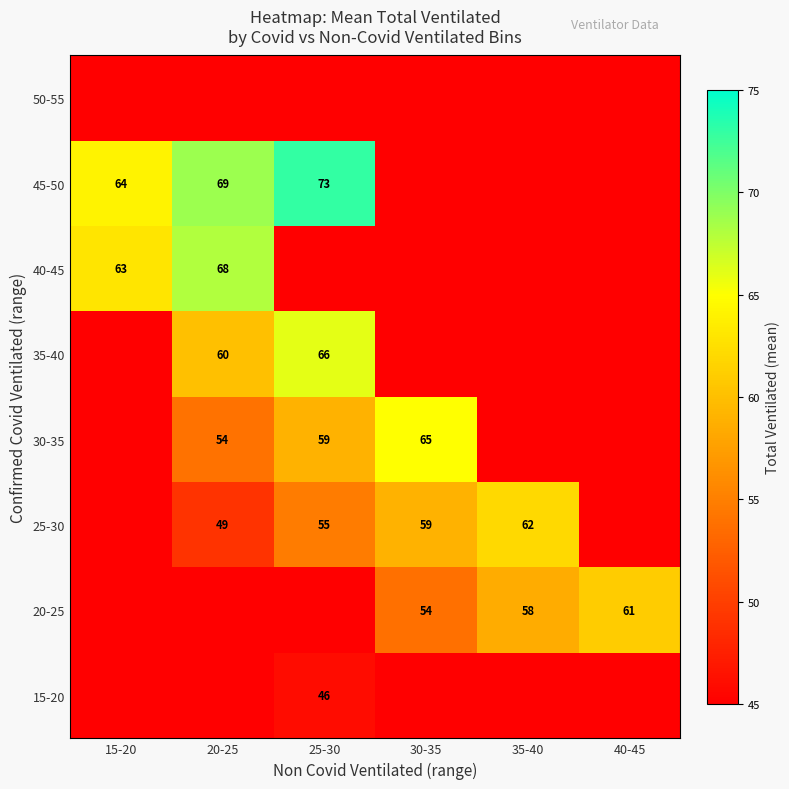

What is the sum of the 35-40 values at 25-30 and 20-25?

126